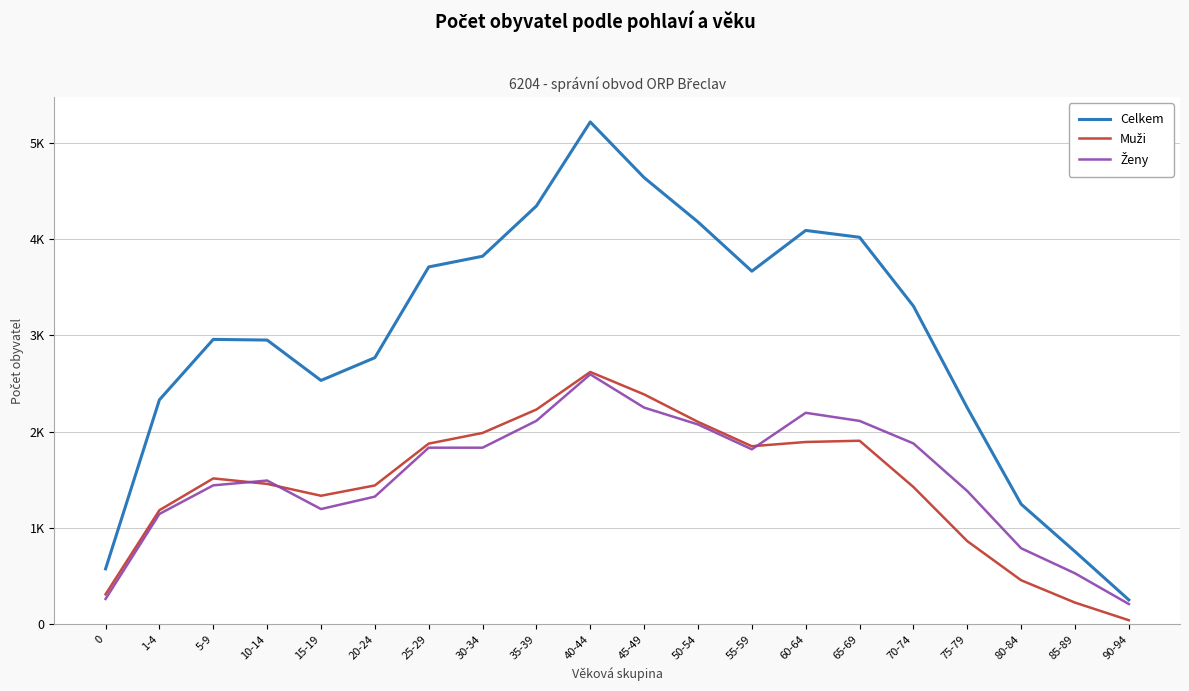

Does the chart display data point markers on the line(s)?

No